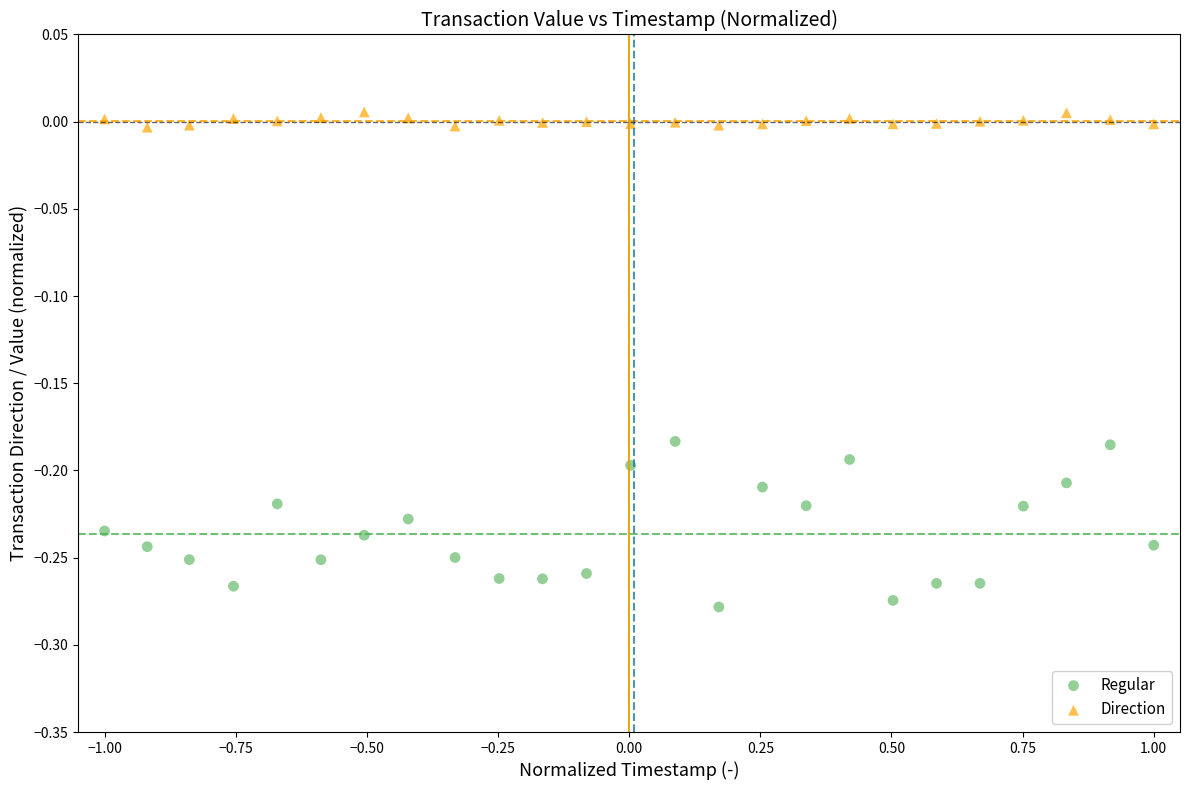

What is the X range (max minus min) for the scatter plot?

2.0